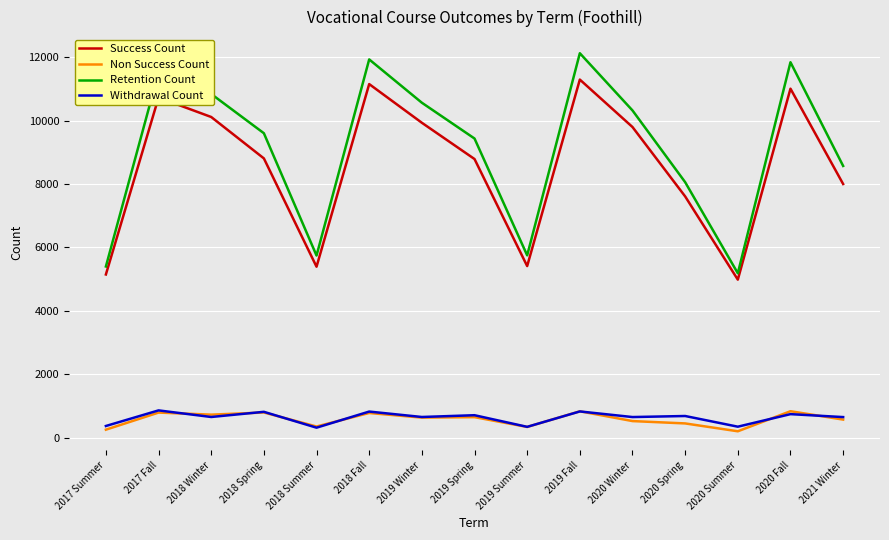

Is it true that Withdrawal Count equals 1434 at 2019 Fall?

False